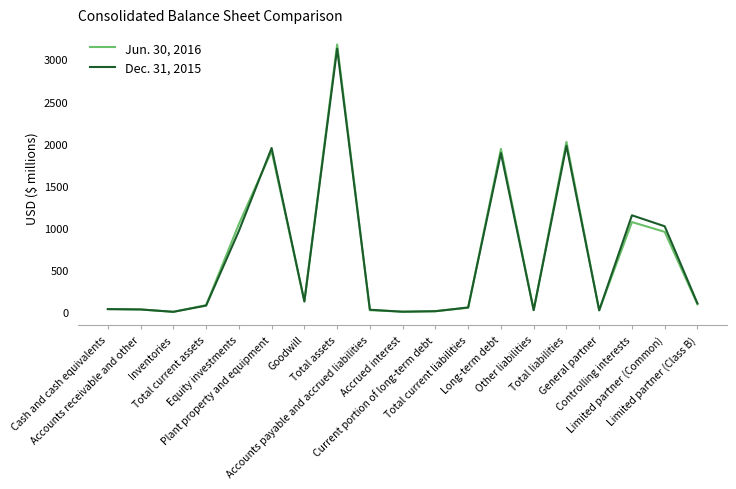

What is the sum of all Dec. 31, 2015 values?

12640